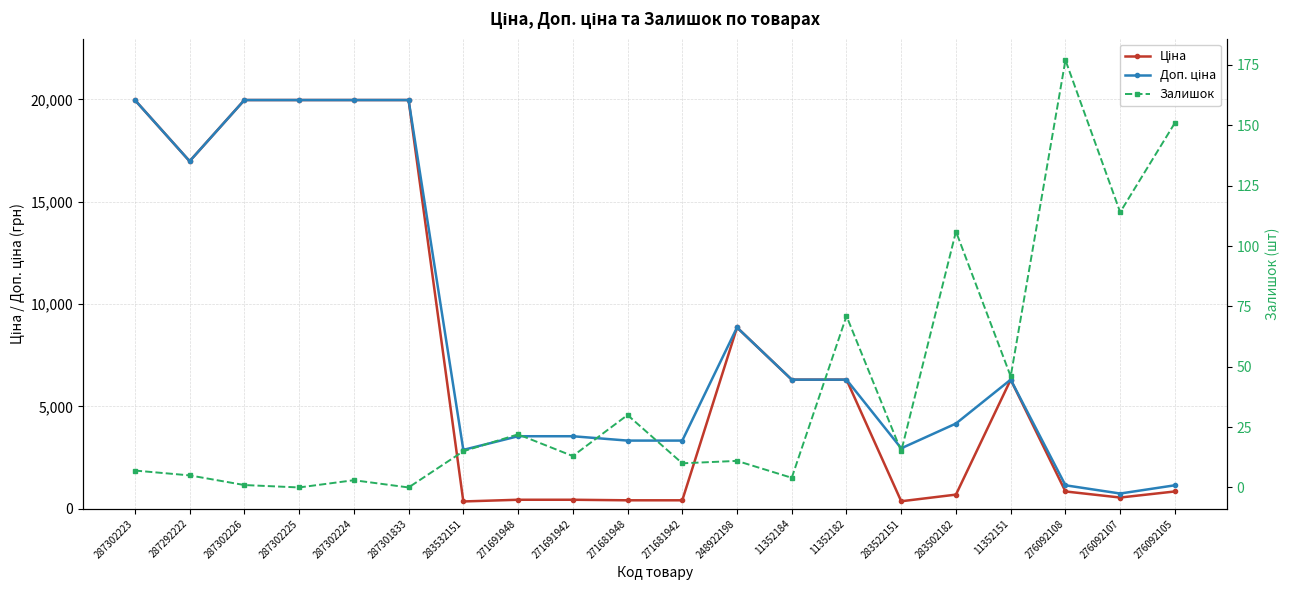

At 271681942, list the series in order from largest to smallest.

Доп. ціна, Ціна, Залишок